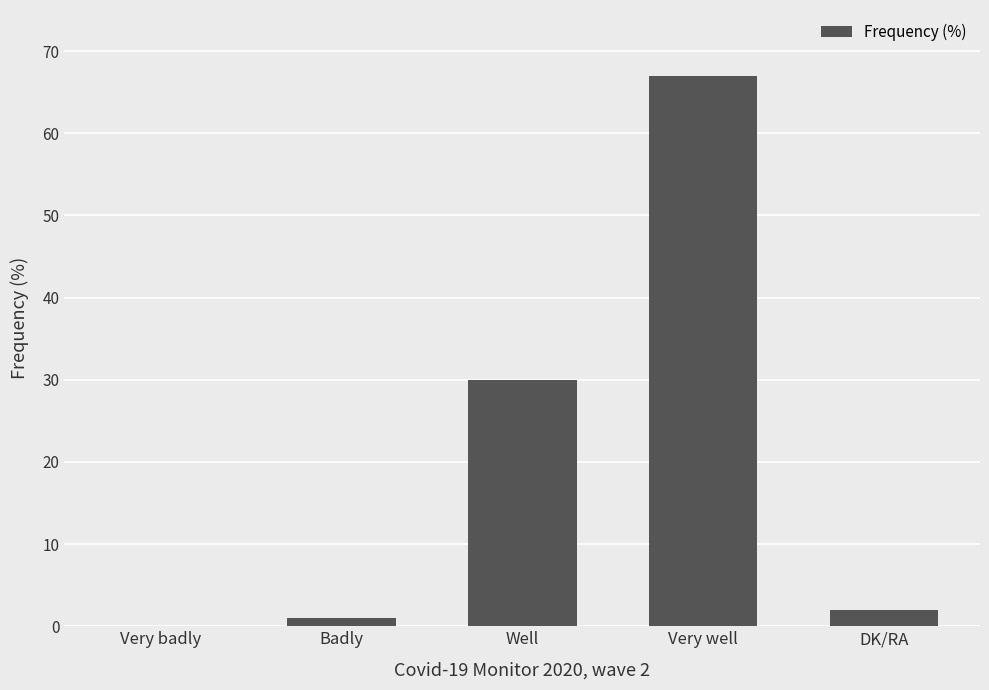

Which label corresponds to the largest value in the chart?

Very well